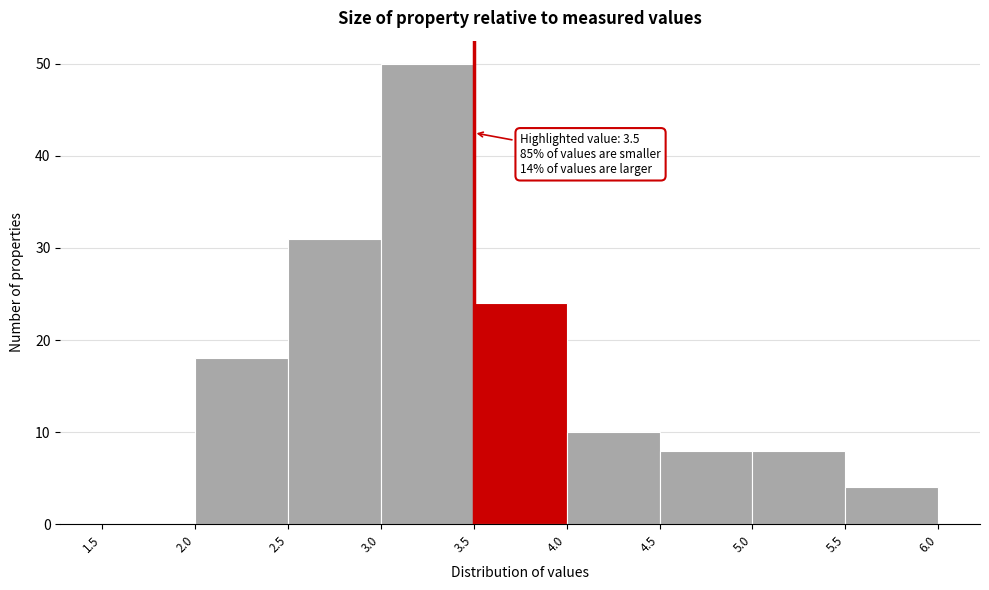

Over which range of the x-axis is the bar tallest?

3.0 to 3.5